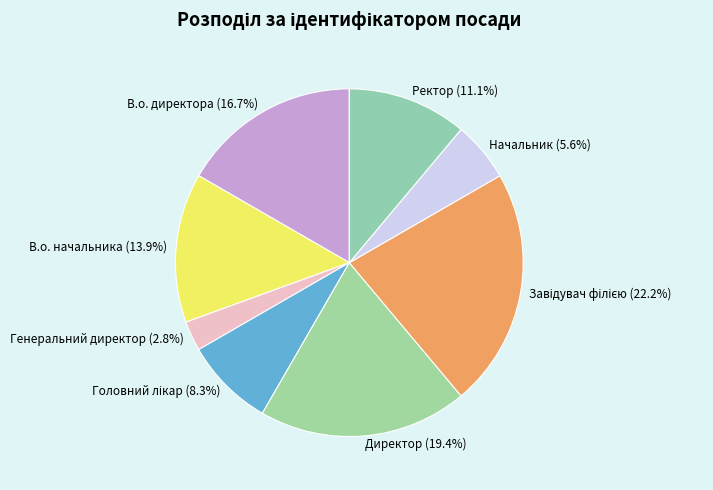

Does В.о. начальника represent more than half of the total?

No